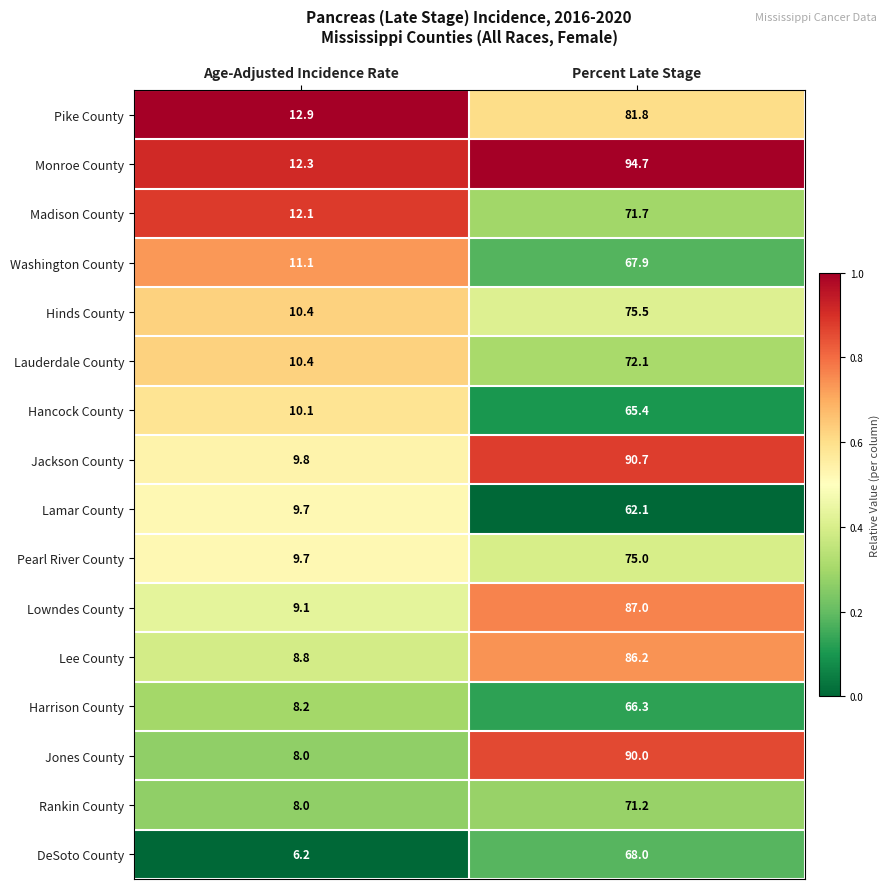

Which series has the widest spread of values?

Monroe County